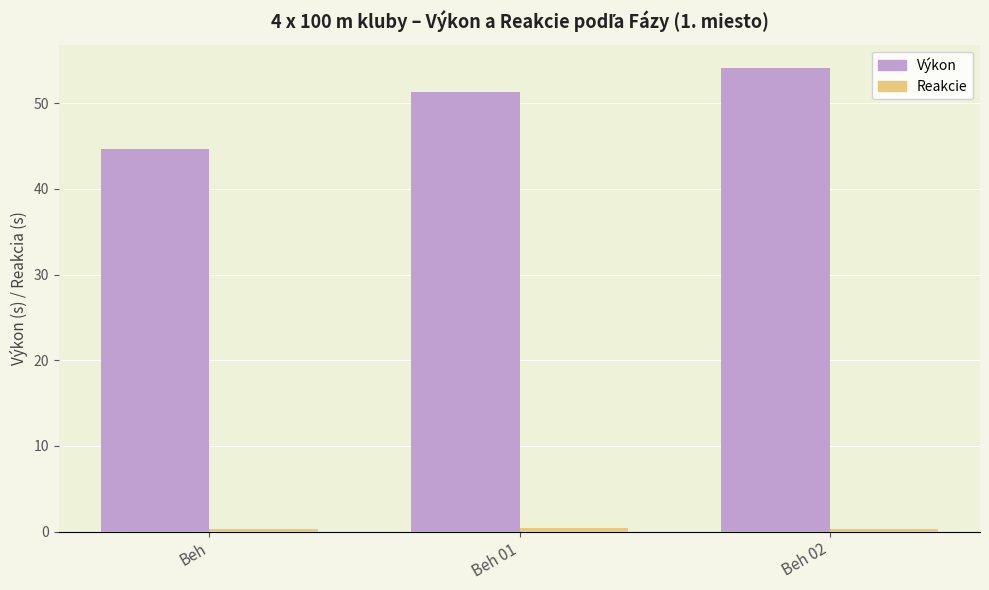

Are the bars horizontal?

No